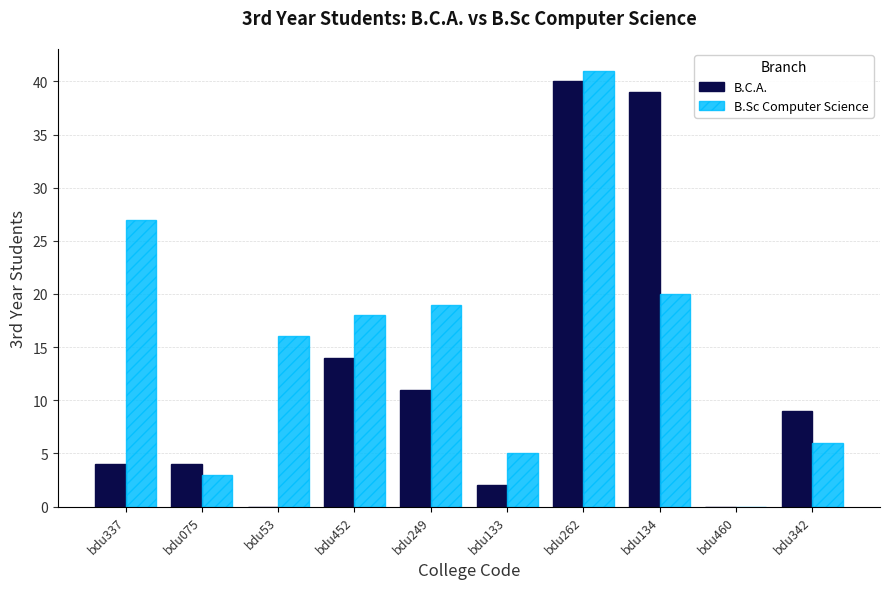

What is the sum of all B.Sc Computer Science values?

155